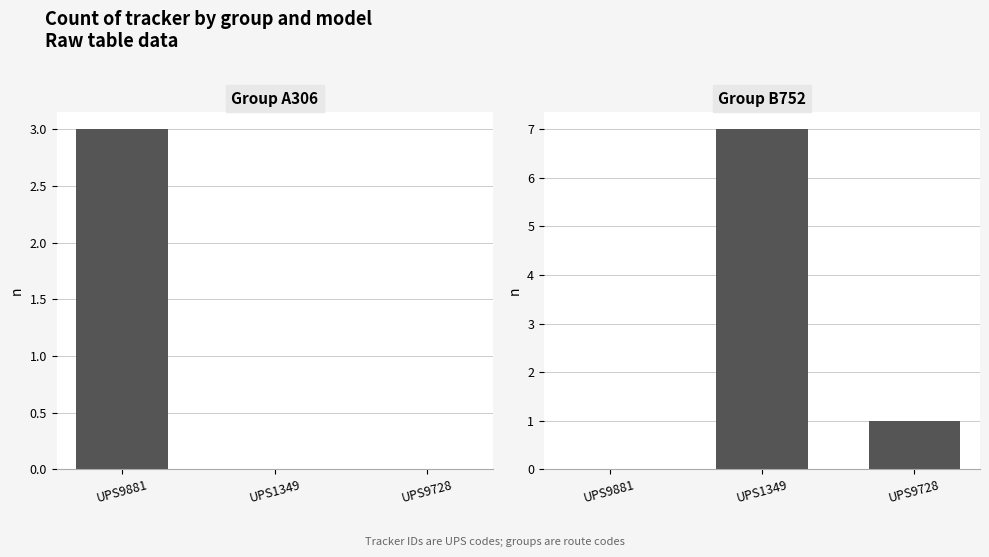

Where is B752 nearest to the value 3?

UPS9728